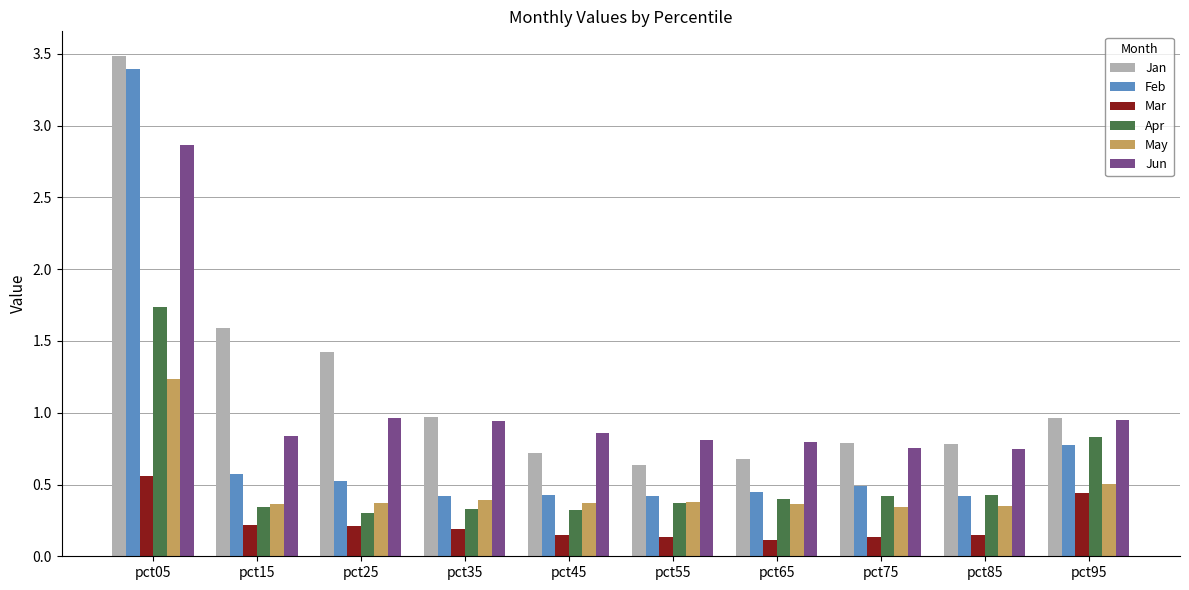

What is the difference between the Feb values at pct85 and pct05?

3.0